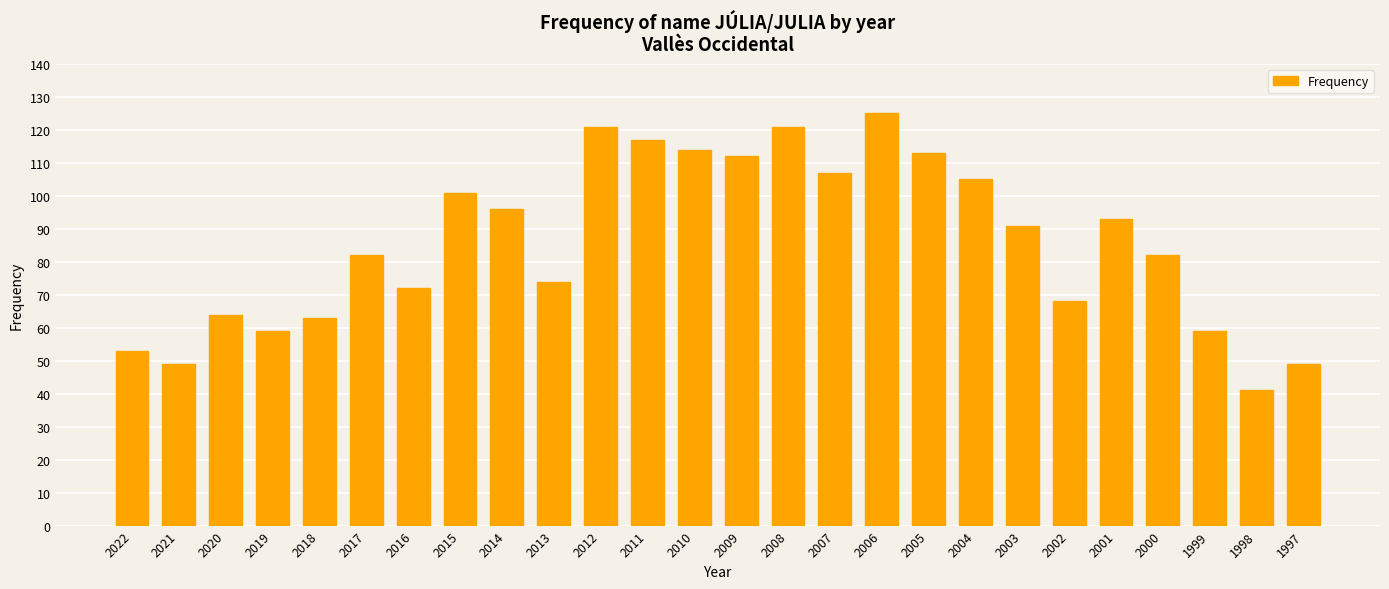

What is the change in value from 2009 to 2008?

+9